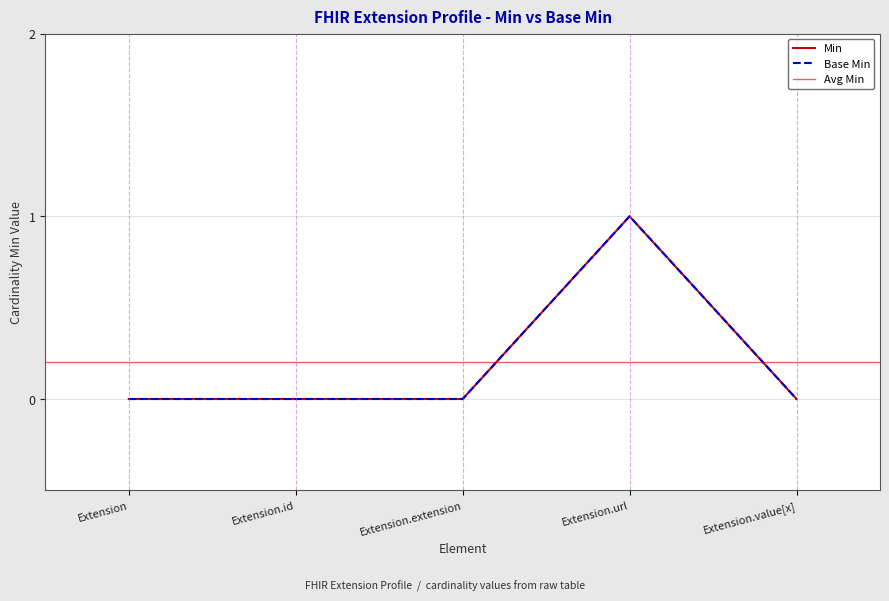

Which series has the widest spread of values?

Min